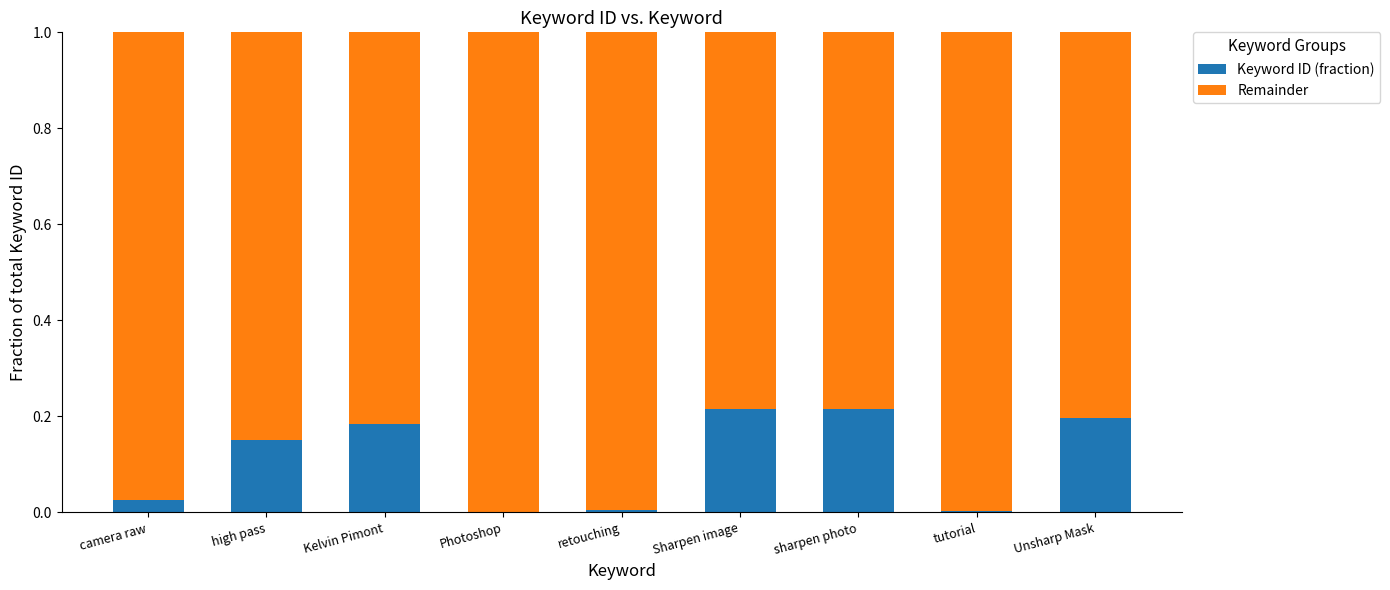

Is it true that Keyword ID (fraction) equals 0.2 at Kelvin Pimont?

True